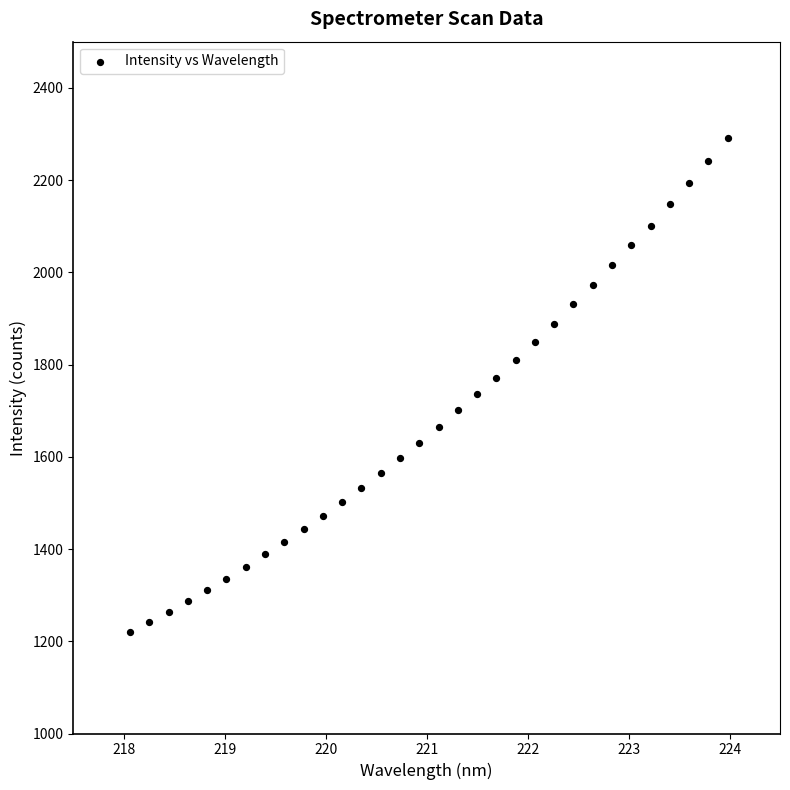

What is the range of Y values (max minus min)?

1069.6